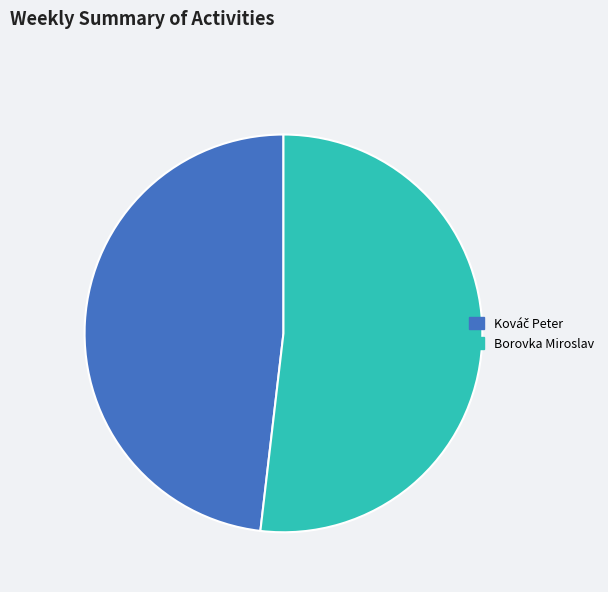

The Borovka Miroslav slice represents 66% of the pie. True or false?

False